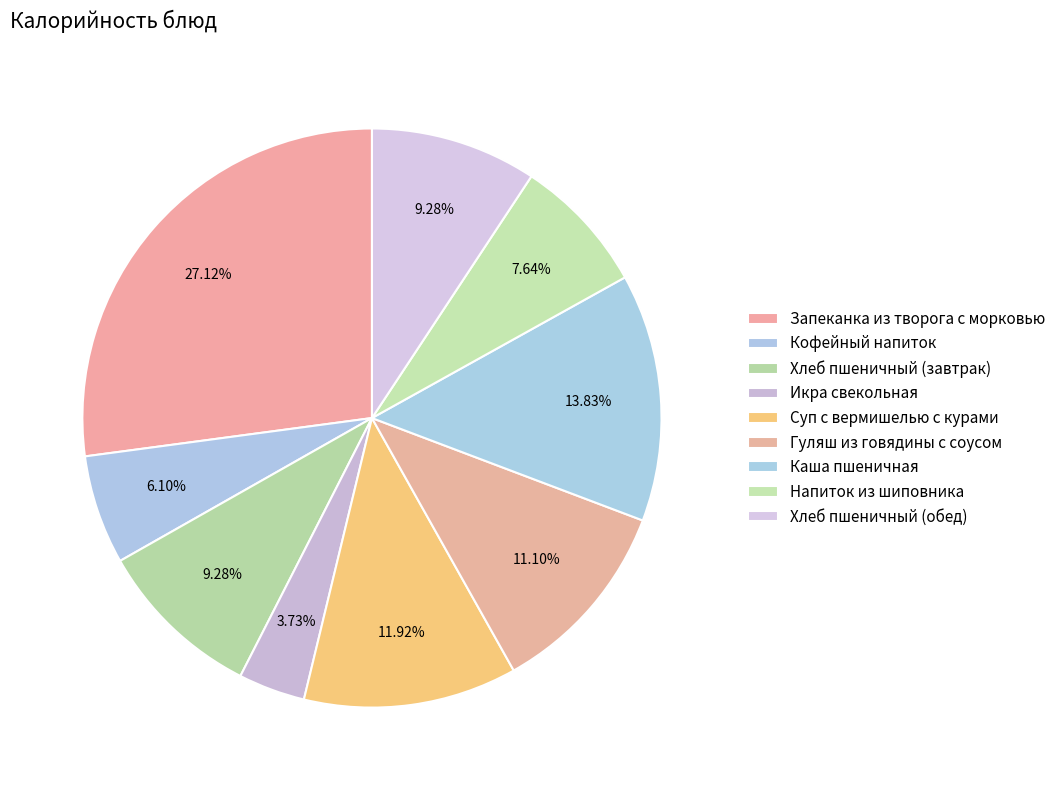

How many slices are in this pie chart?

9